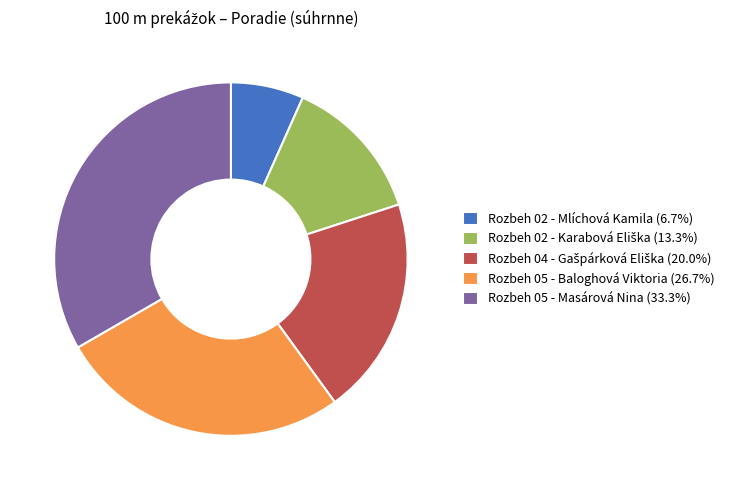

Does Rozbeh 02 - Mlíchová Kamila (6.7%) represent more than half of the total?

No